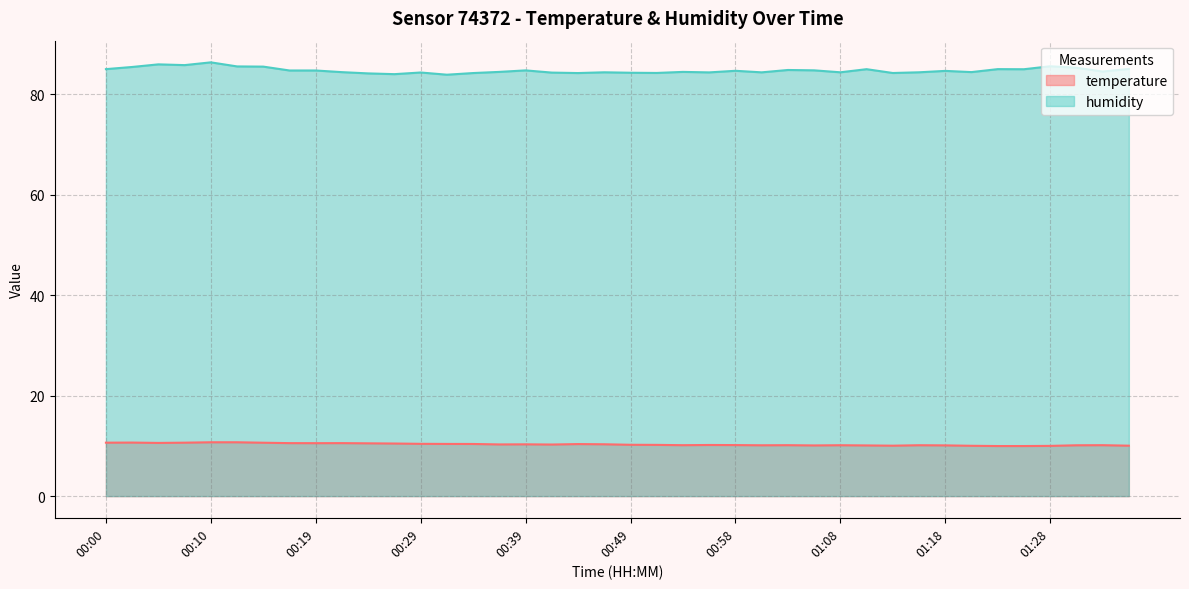

What is the label of the 38th point from the right?

00:05